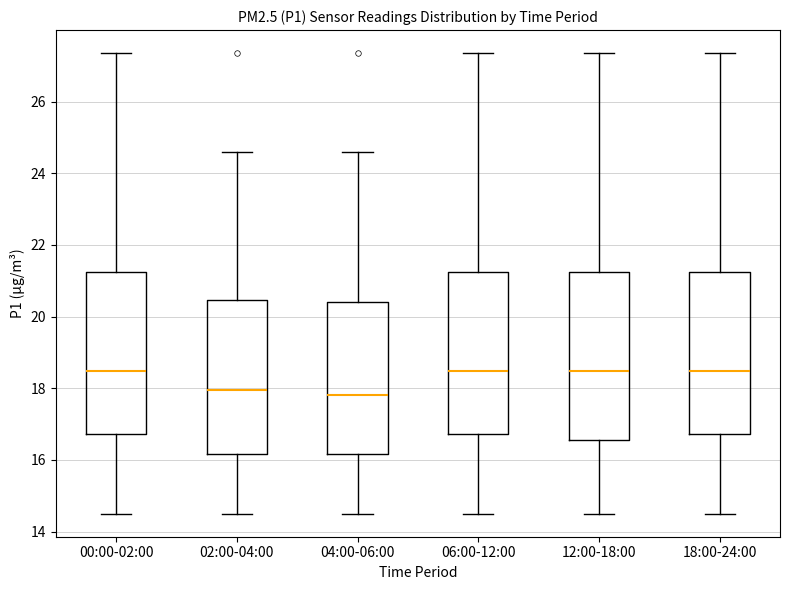

Reading left to right, read every box against the y-axis: the position of its median line, the range the box covers, and the ends of its whiskers. The values are not printed on the chart, so give them approximately, as read against the axis.

00:00-02:00: median 18.4, box 16.8 to 21.2, whiskers 14.6 to 27.4
02:00-04:00: median 18.0, box 16.2 to 20.4, whiskers 14.6 to 24.6
04:00-06:00: median 17.8, box 16.2 to 20.4, whiskers 14.6 to 24.6
06:00-12:00: median 18.4, box 16.8 to 21.2, whiskers 14.6 to 27.4
12:00-18:00: median 18.4, box 16.6 to 21.2, whiskers 14.6 to 27.4
18:00-24:00: median 18.4, box 16.8 to 21.2, whiskers 14.6 to 27.4